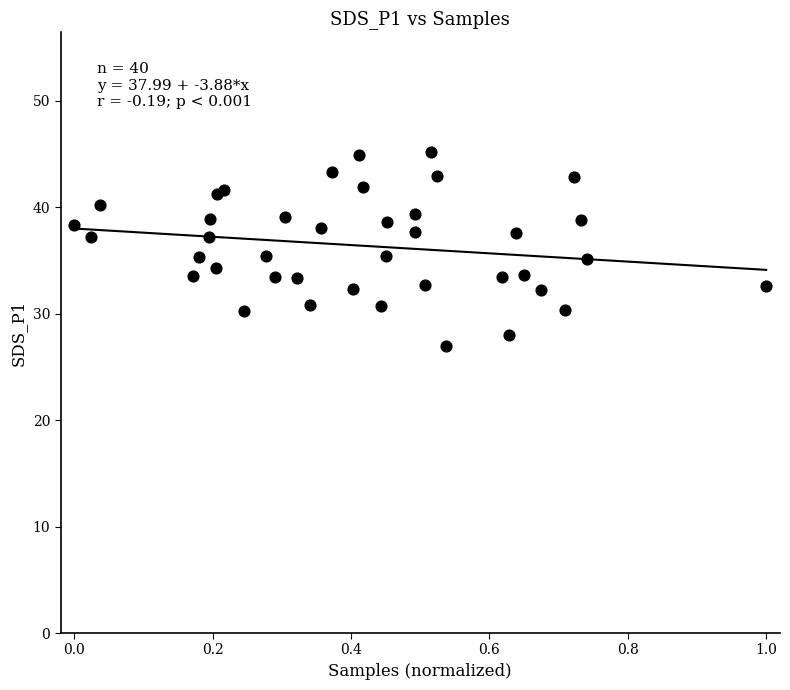

What is the range of Y values (max minus min)?

18.1